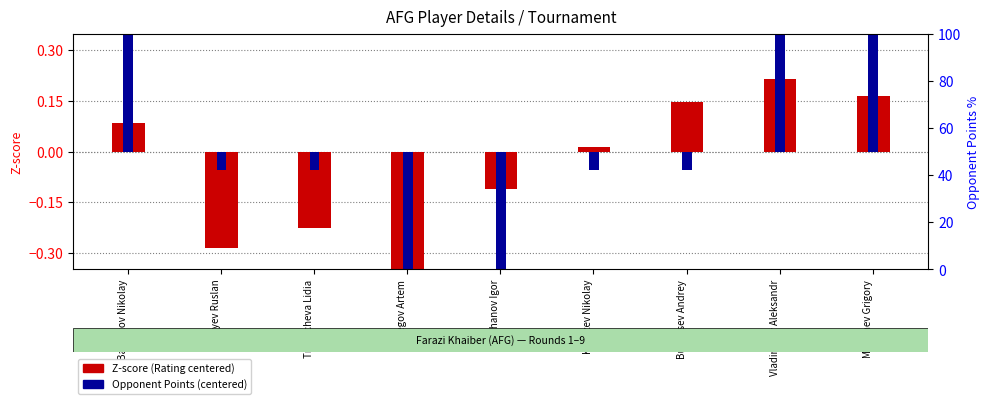

At which category is the sum across all series the highest?

Malyshev Grigory